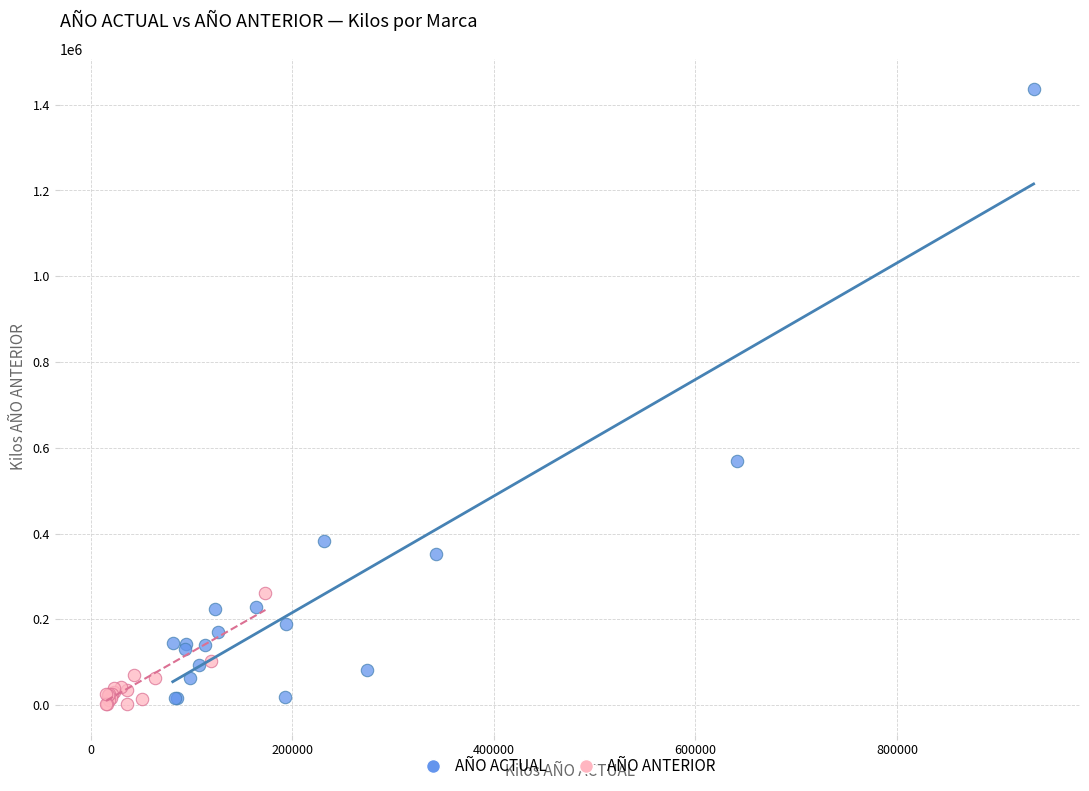

What are all the series names shown in the legend?

AÑO ACTUAL, AÑO ANTERIOR